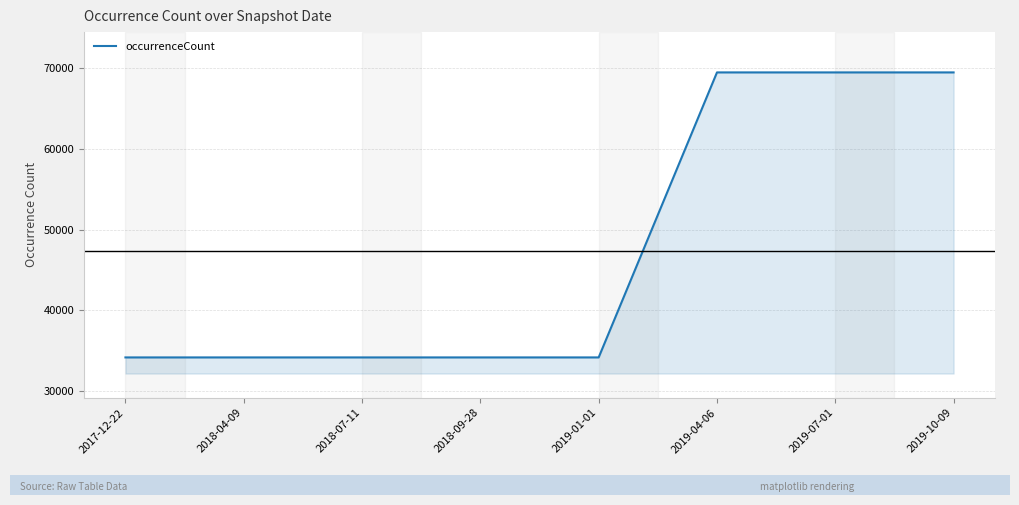

Approximately how many times larger is the value at 2019-07-01 compared to 2019-10-09?

1.0